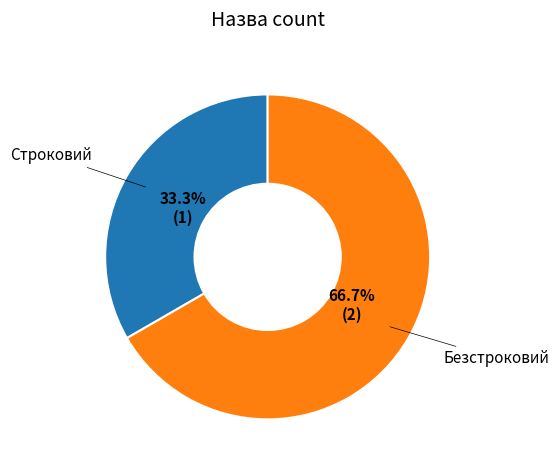

Is there a majority slice in this chart?

Yes